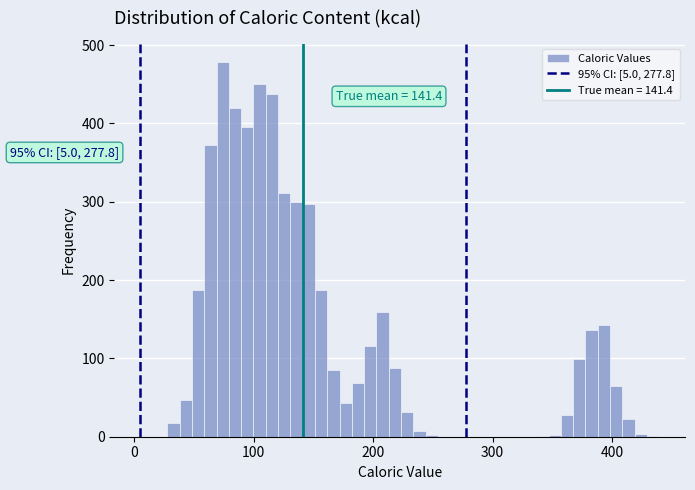

Read against the x-axis, roughly where is the centre of the tallest bar?

70